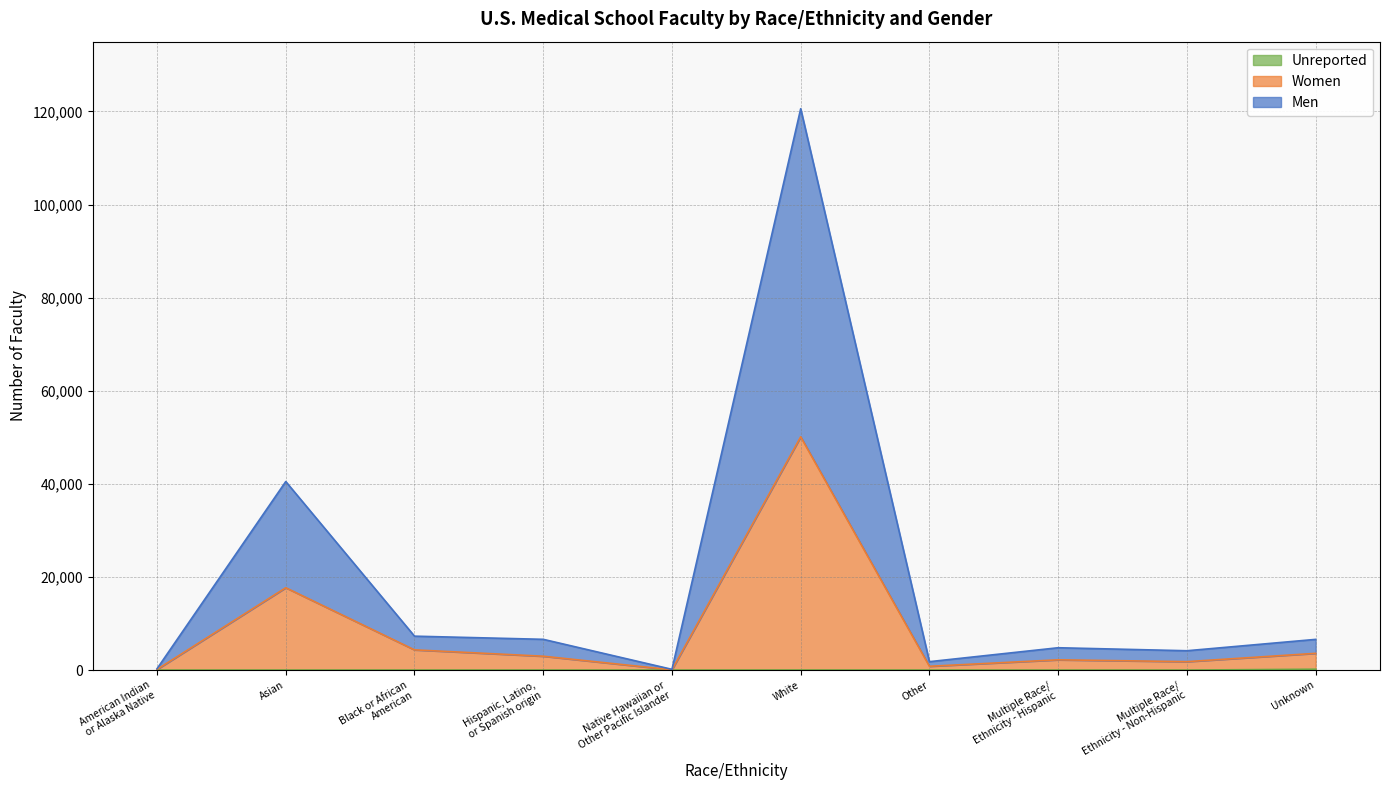

Rank the series at Asian from highest to lowest value.

Men, Women, Unreported